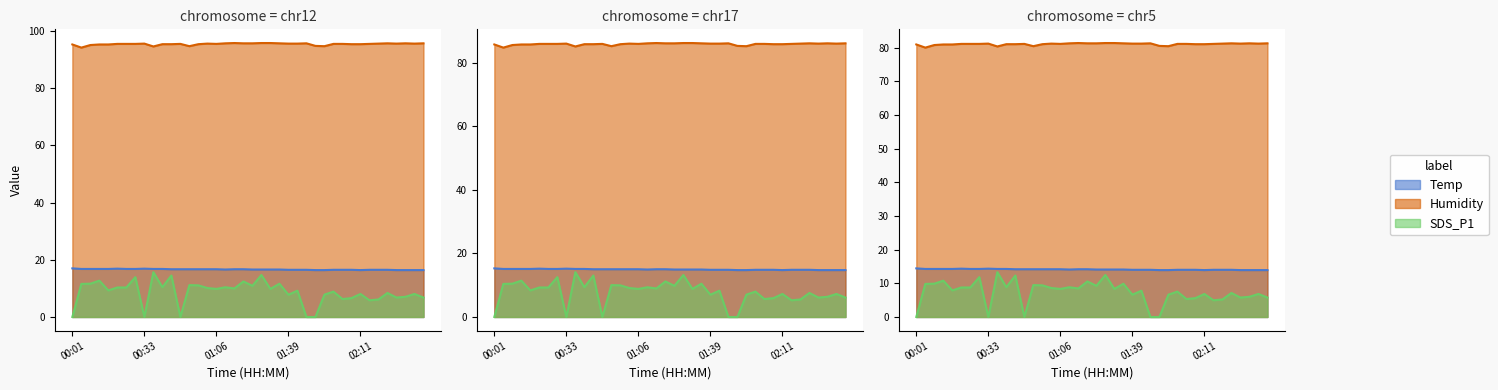

Which category has the highest value across all series?

01:14